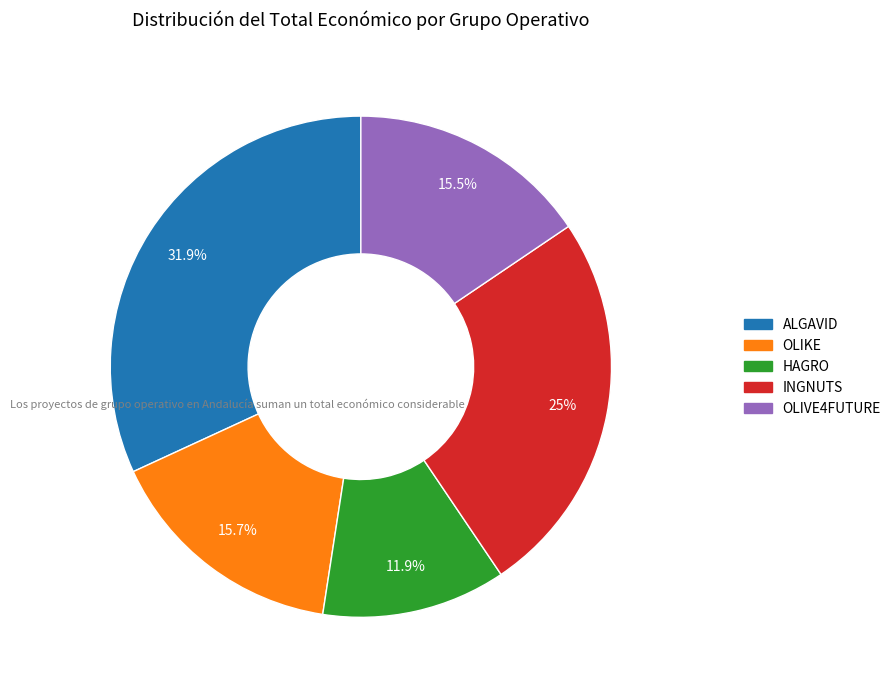

Approximately how many times larger is the value at OLIVE4FUTURE compared to HAGRO?

1.3